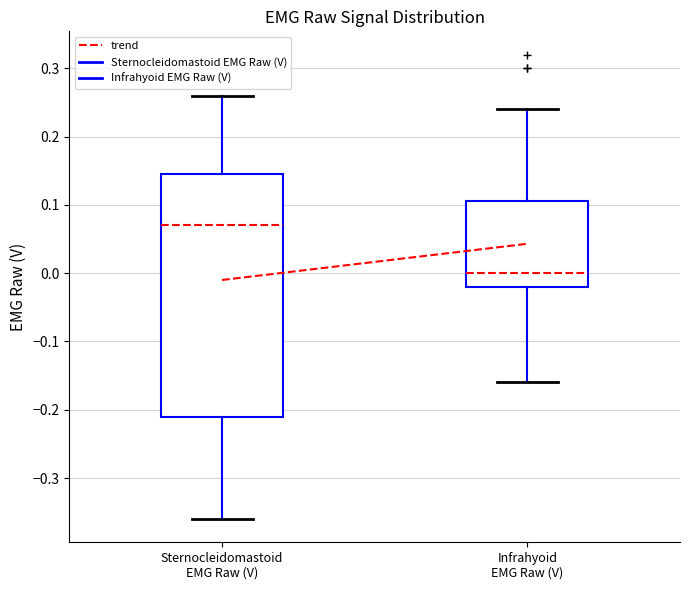

Which box has the highest median line?

Sternocleidomastoid EMG Raw (V)